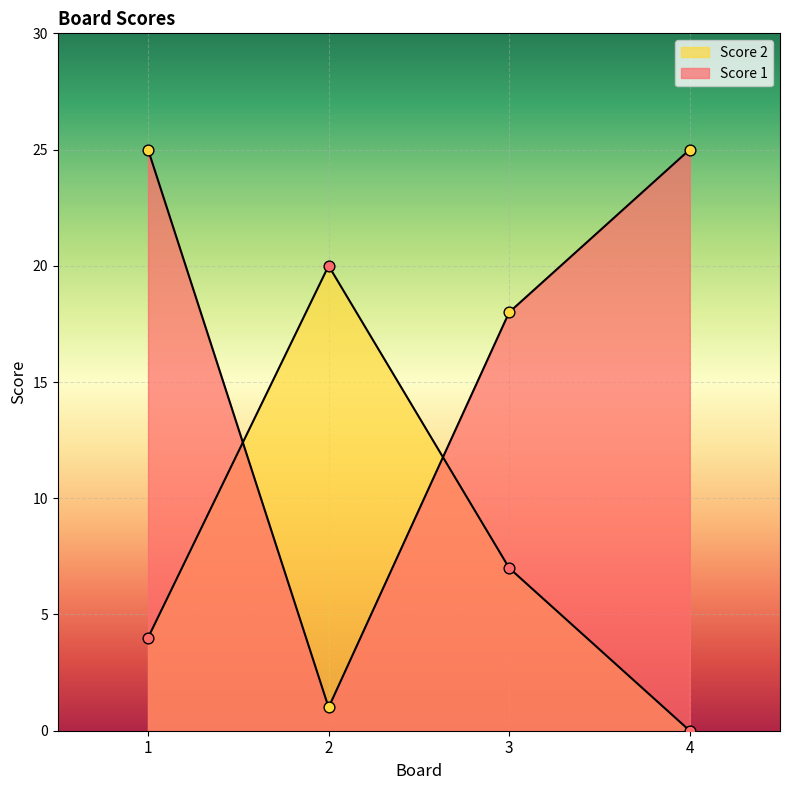

Which series reaches the minimum Y coordinate?

Score 2